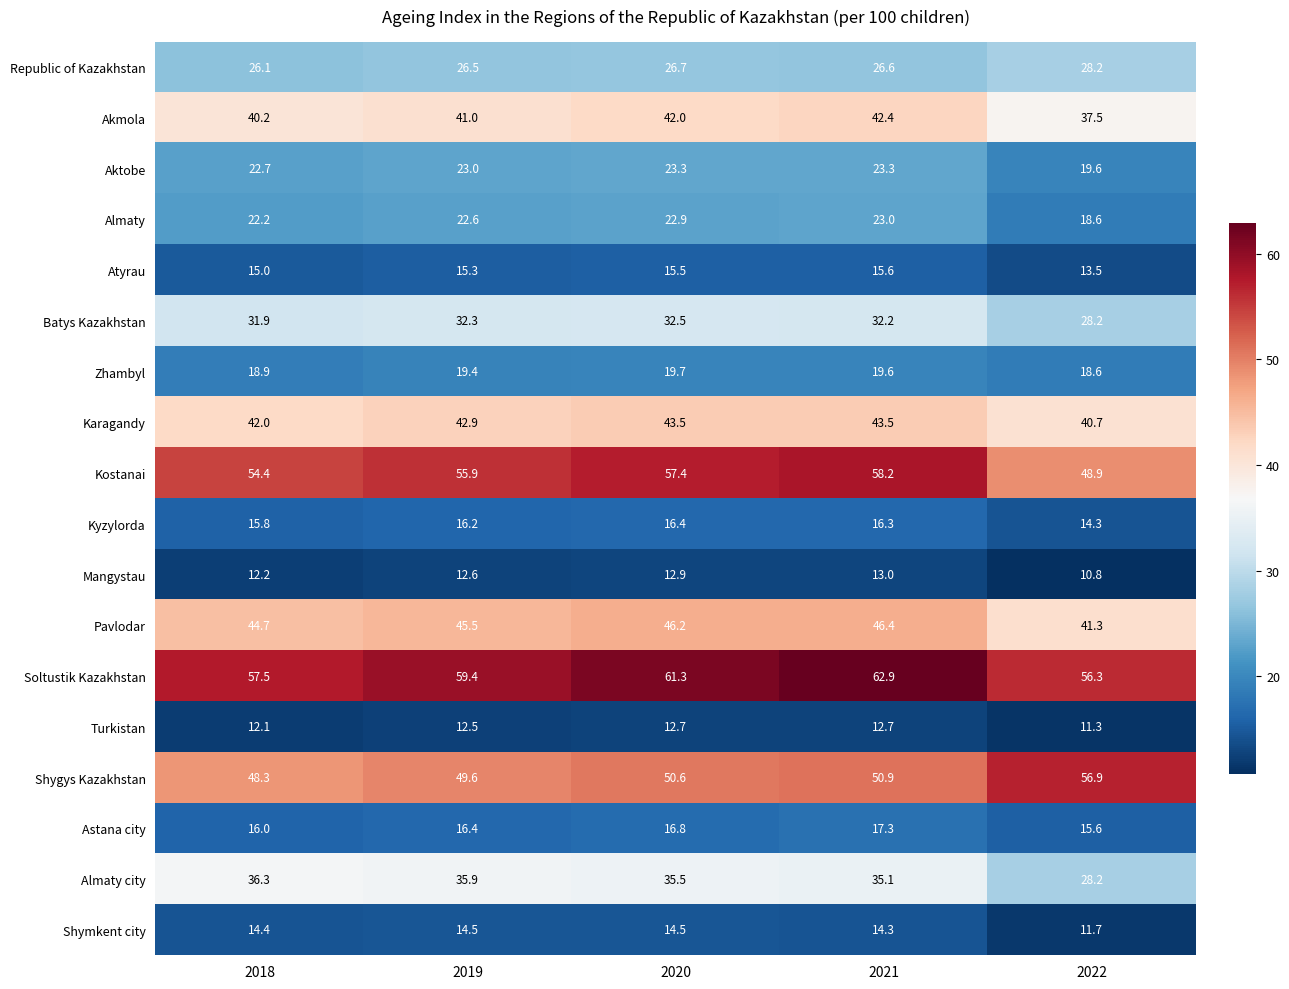

What is the total value across all series at 2021?

553.3